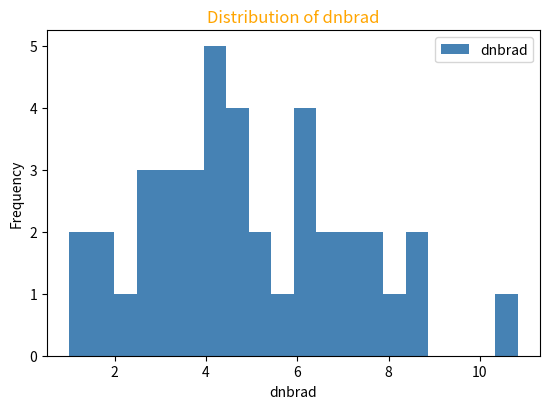

Read against the x-axis, roughly where is the centre of the tallest bar?

4.2